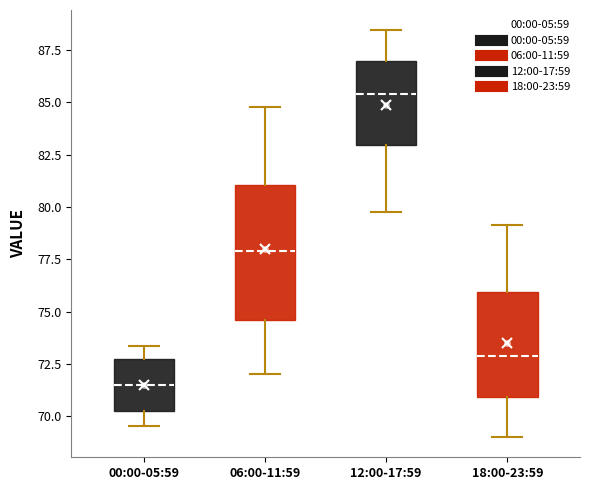

Reading left to right, transcribe this box plot: for each box, give where its median line is, the range the box spans, and where its two whiskers end, as read against the y-axis. The values are not printed on the chart, so give them approximately, as read against the axis.

00:00-05:59: median 71.5, box 70.5 to 73.0, whiskers 69.5 to 73.5
06:00-11:59: median 78.0, box 74.5 to 81.0, whiskers 72.0 to 85.0
12:00-17:59: median 85.5, box 83.0 to 87.0, whiskers 80.0 to 88.5
18:00-23:59: median 73.0, box 71.0 to 76.0, whiskers 69.0 to 79.0